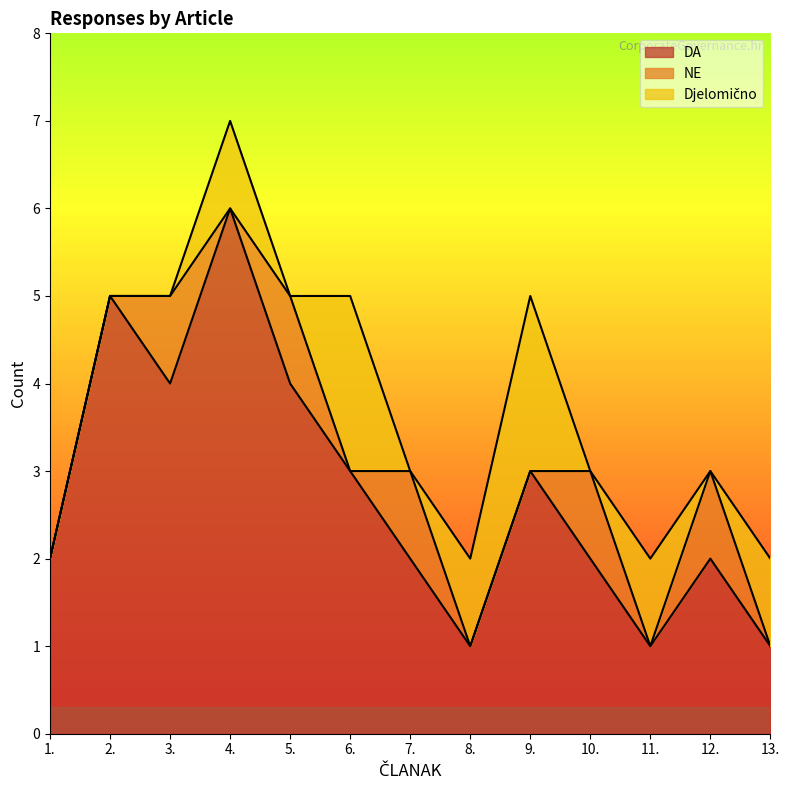

Does the chart display data point markers on the line(s)?

No